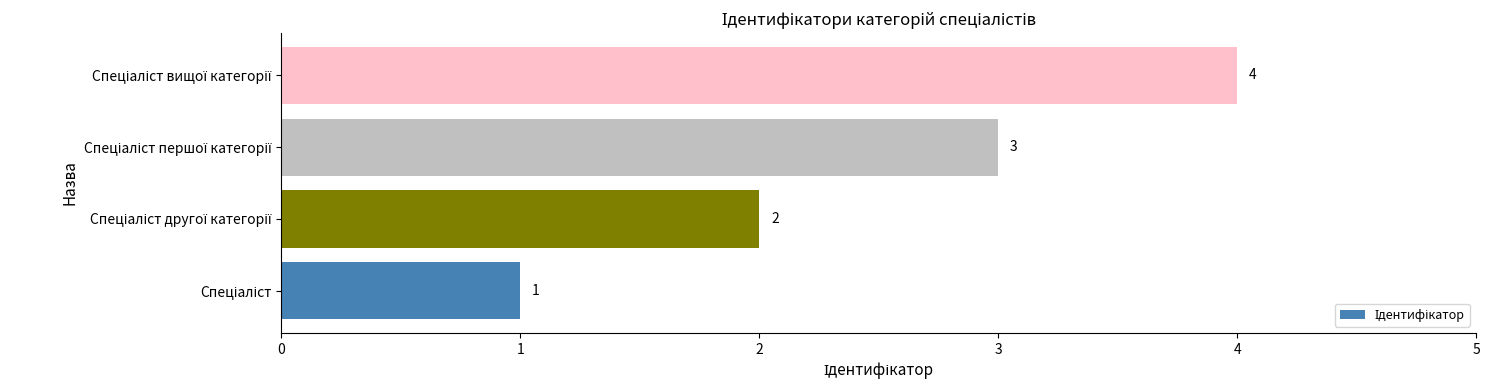

How many values are between 2 and 4?

3